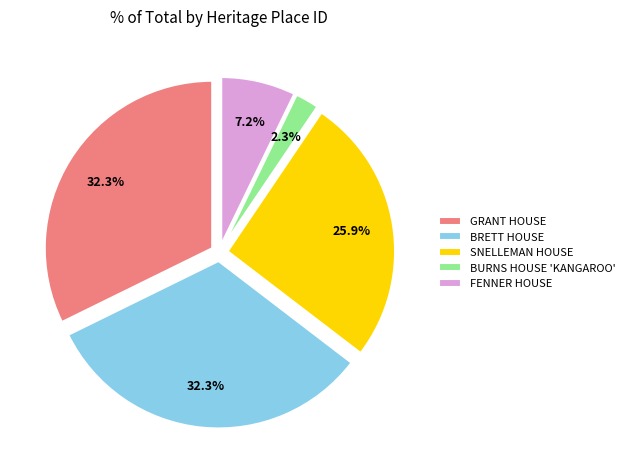

How many slices are in this pie chart?

5